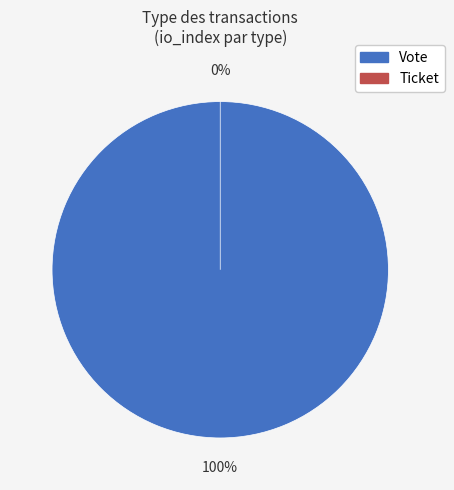

What is the smallest slice in the pie chart?

Ticket